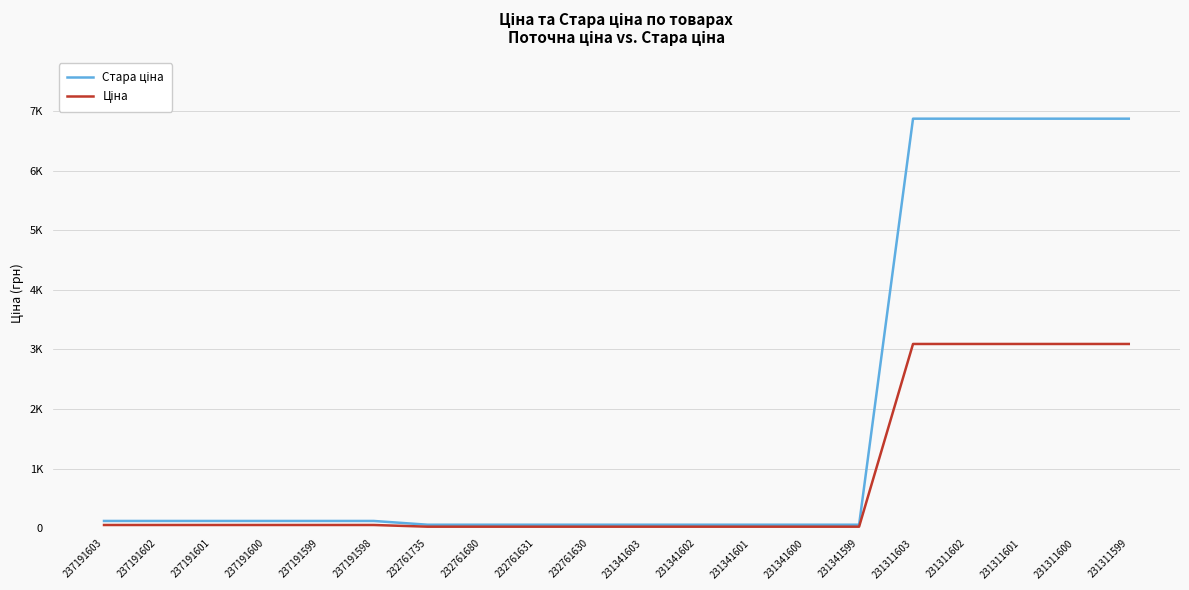

Does the chart have visible grid lines?

Yes